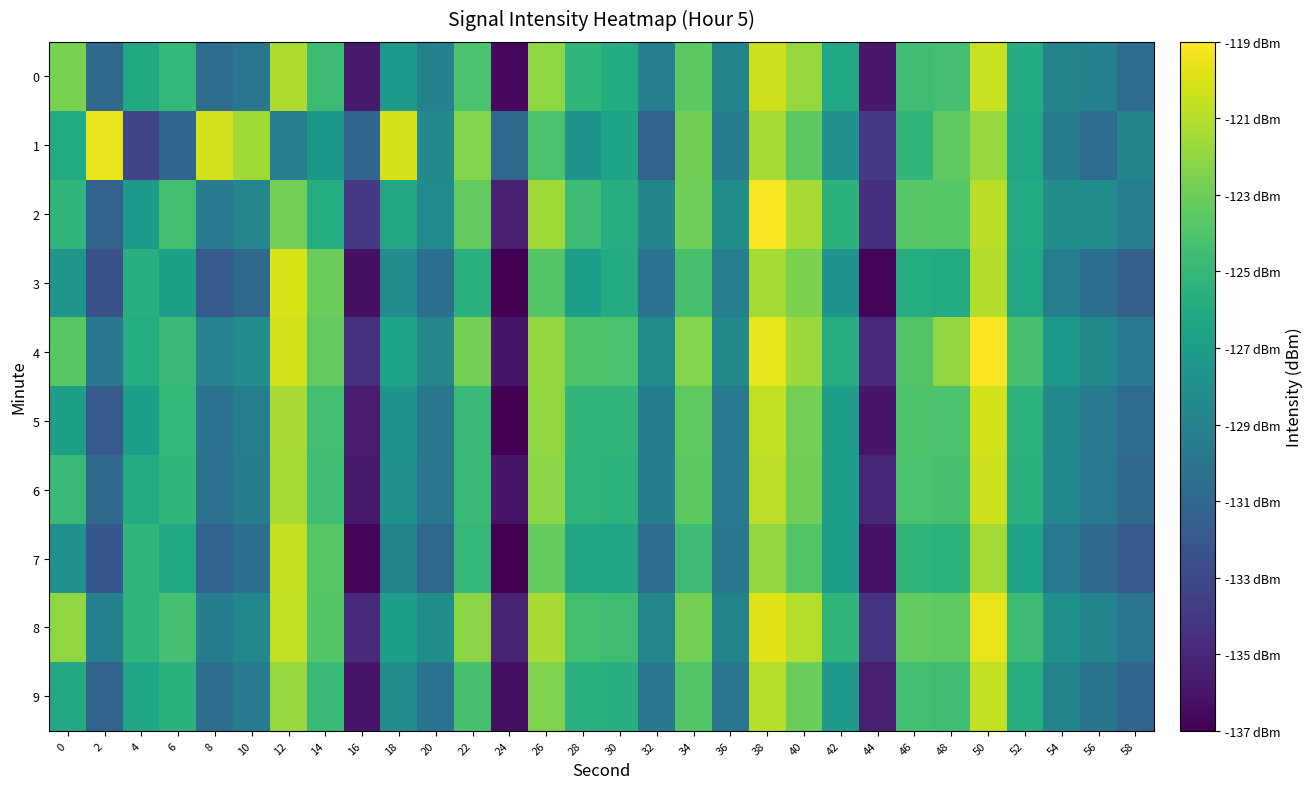

Which series has the largest total across all categories?

4